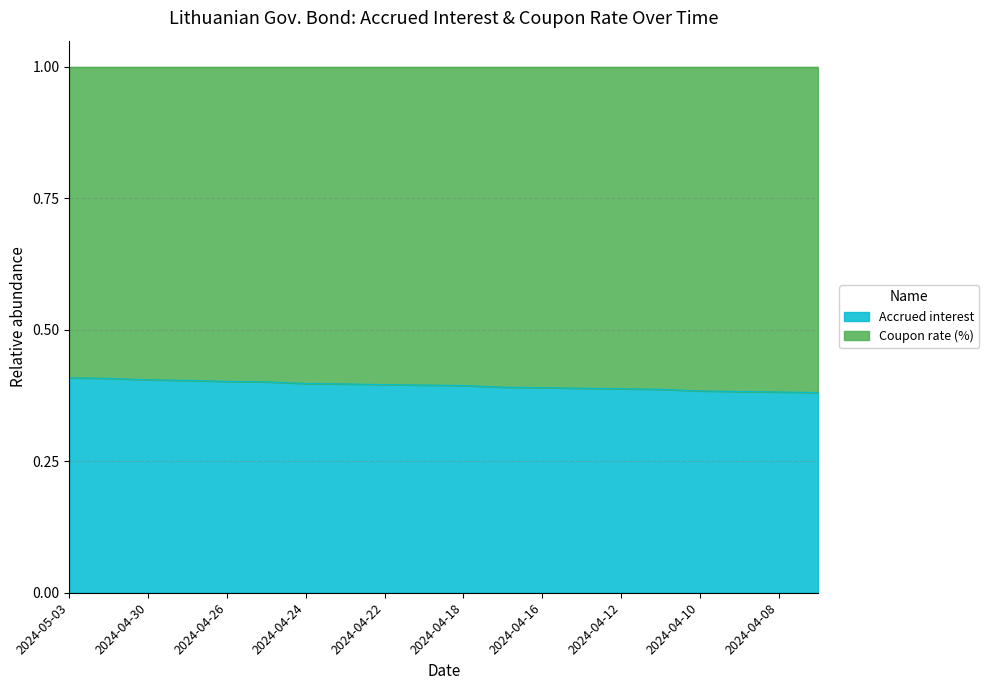

Rank the categories by value from highest to lowest.

2024-05-03, 2024-05-02, 2024-04-30, 2024-04-29, 2024-04-26, 2024-04-25, 2024-04-24, 2024-04-23, 2024-04-22, 2024-04-19, 2024-04-18, 2024-04-17, 2024-04-16, 2024-04-15, 2024-04-12, 2024-04-11, 2024-04-10, 2024-04-09, 2024-04-08, 2024-04-05